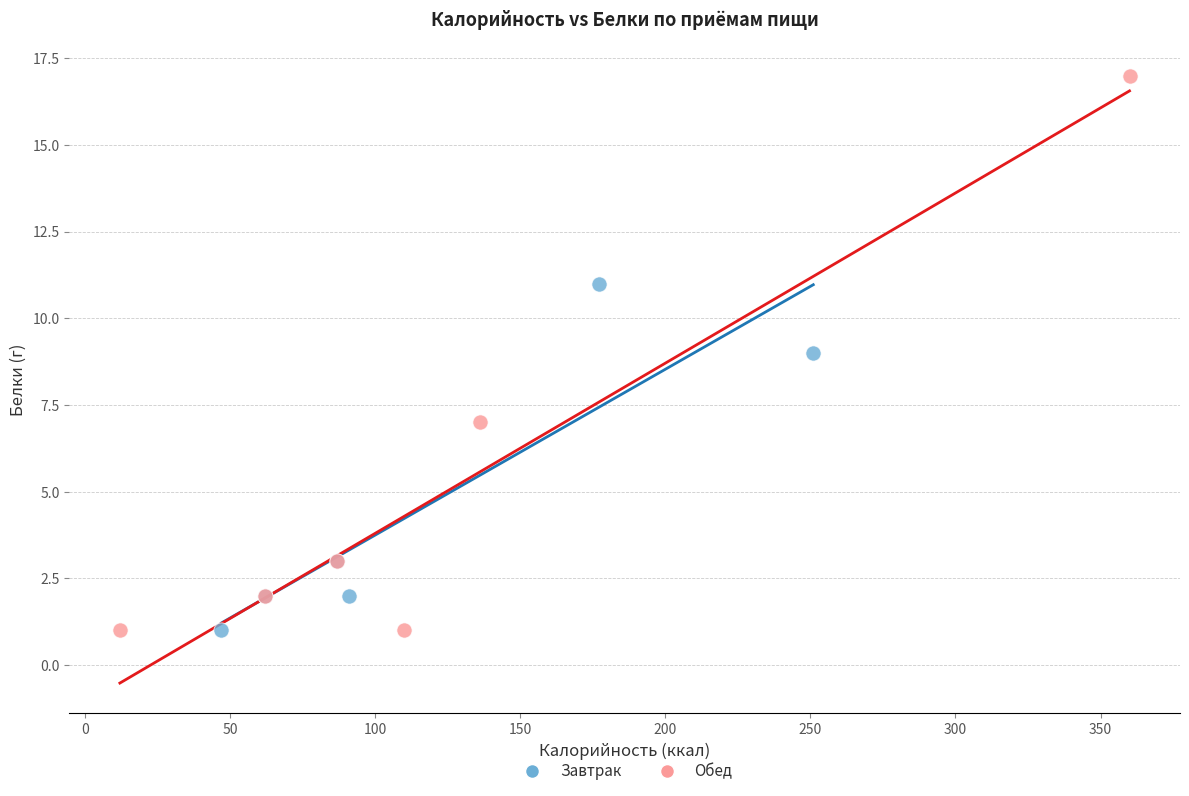

Which series reaches the maximum Y coordinate?

Обед